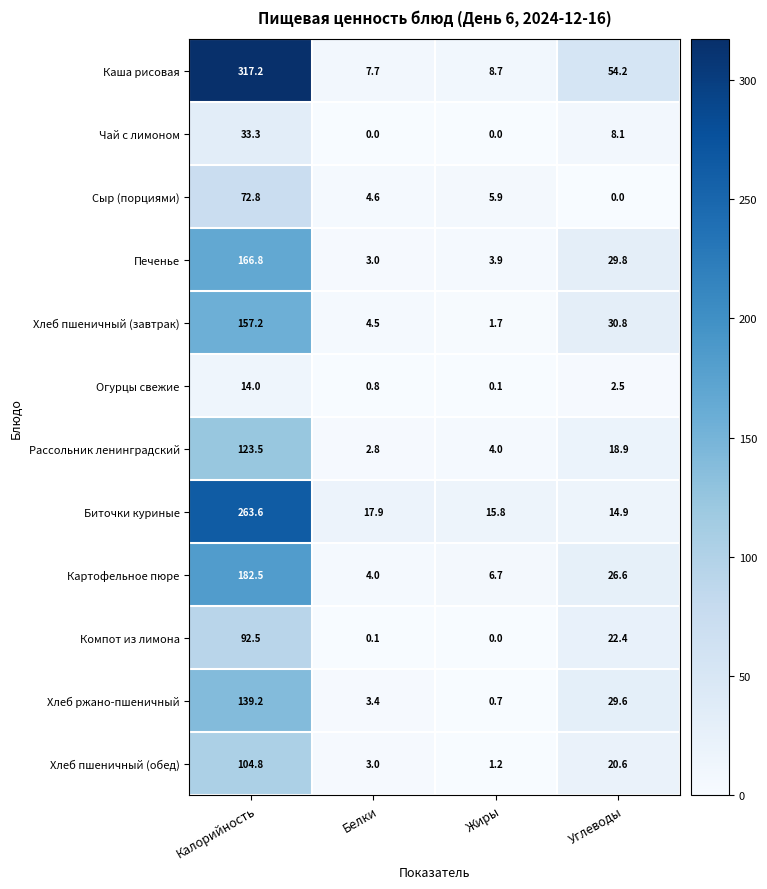

At which category is the sum across all series the highest?

Калорийность